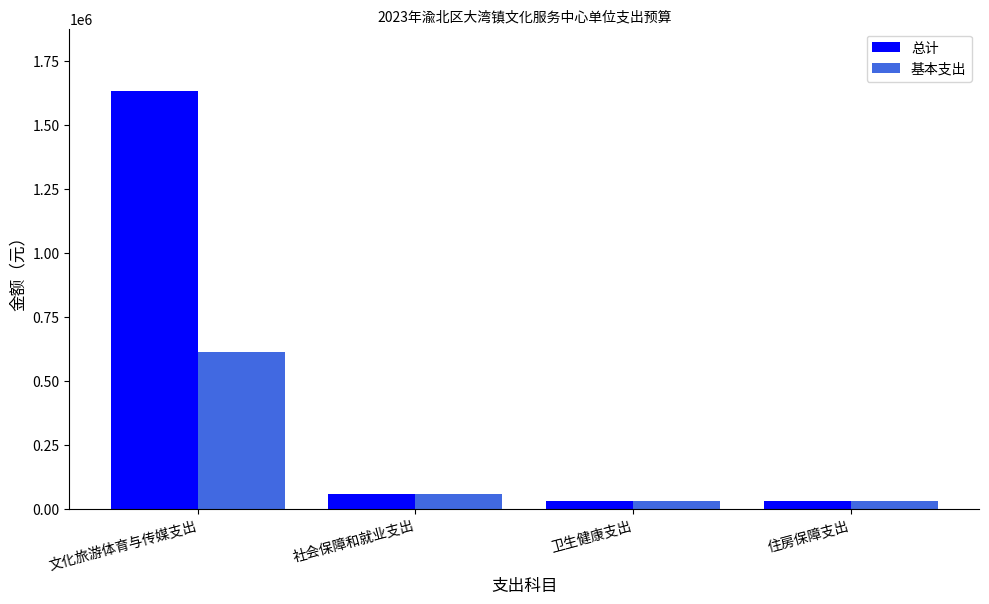

What is the difference between the 基本支出 values at 文化旅游体育与传媒支出 and 卫生健康支出?

582514.6